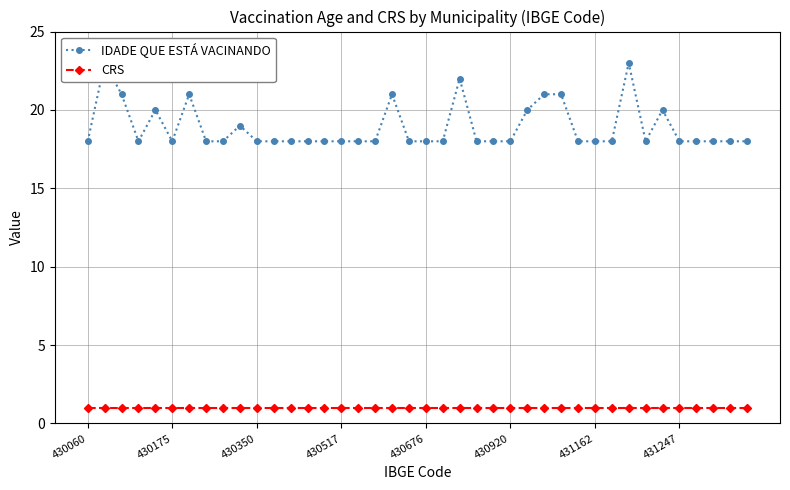

Which series has the largest range (max minus min)?

IDADE QUE ESTÁ VACINANDO